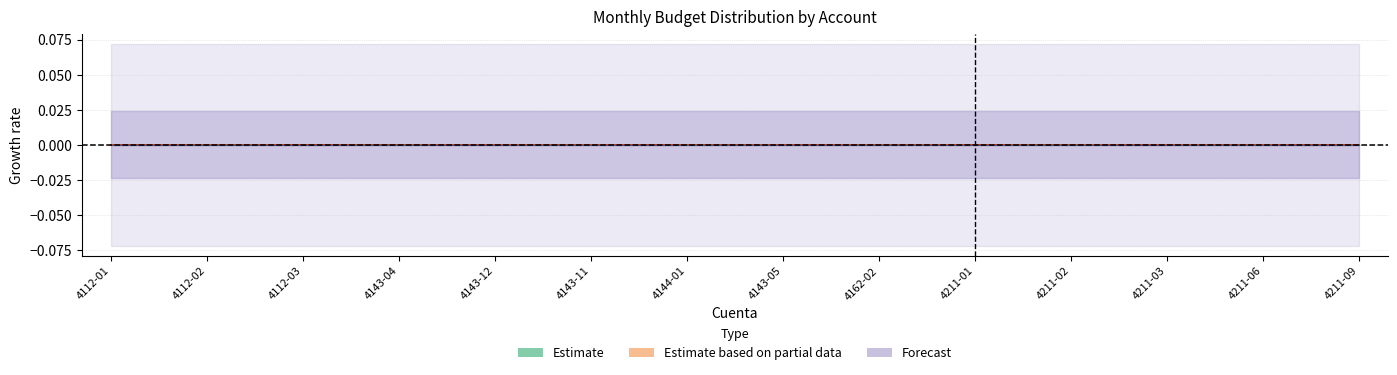

Rank the series by their average value, from lowest to highest.

Estimate, Forecast, Estimate based on partial data